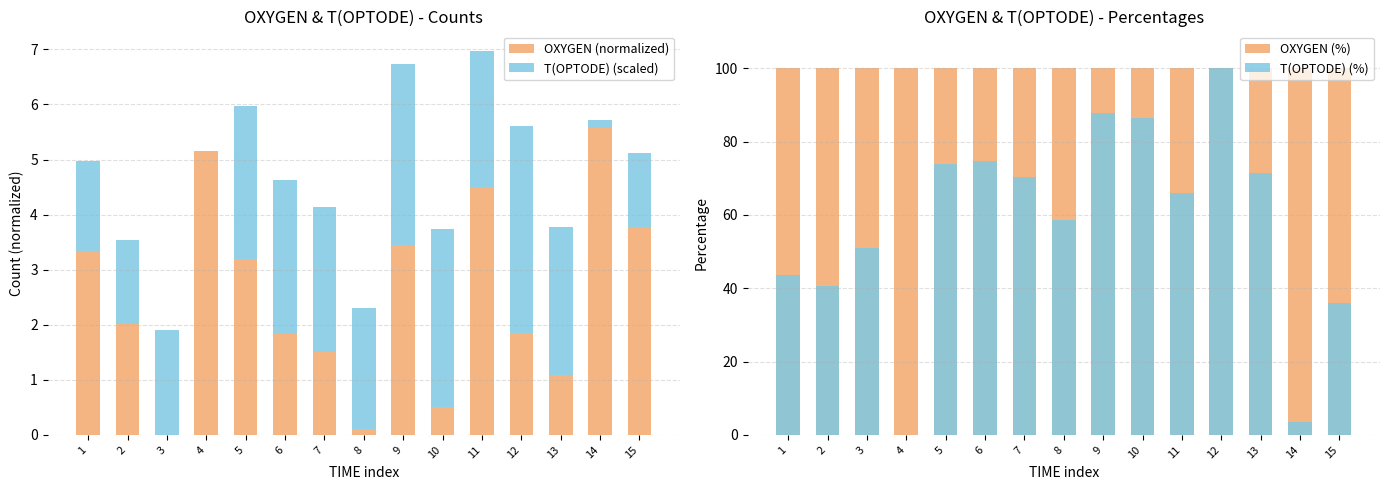

Which series has the largest total across all categories?

OXYGEN (%)